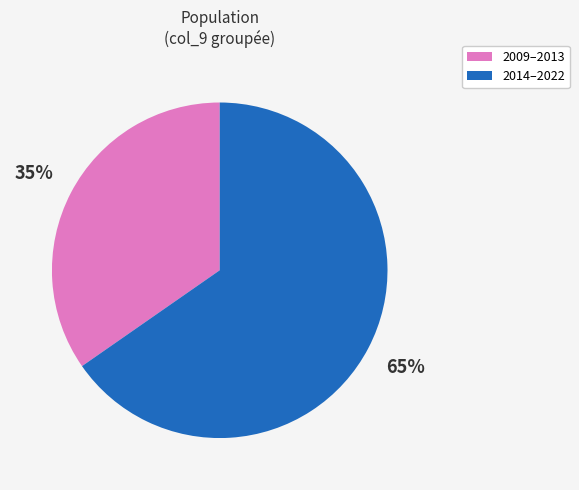

To the nearest percent, what is the average slice percentage?

50%